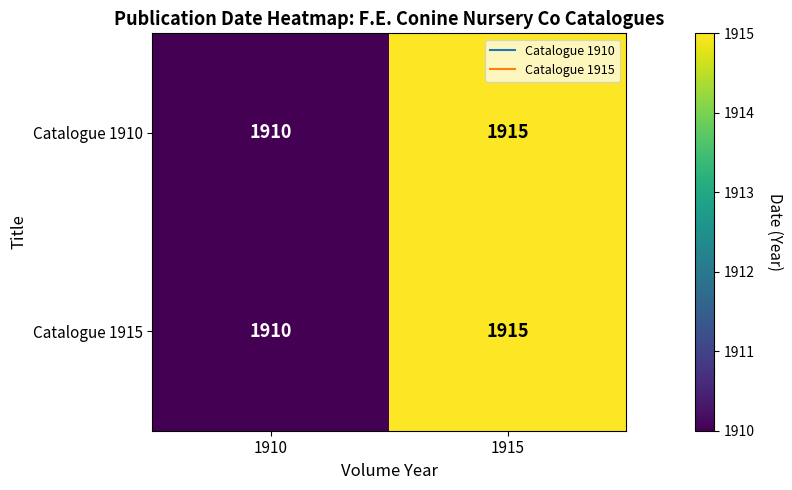

What is the greatest value displayed?

1915